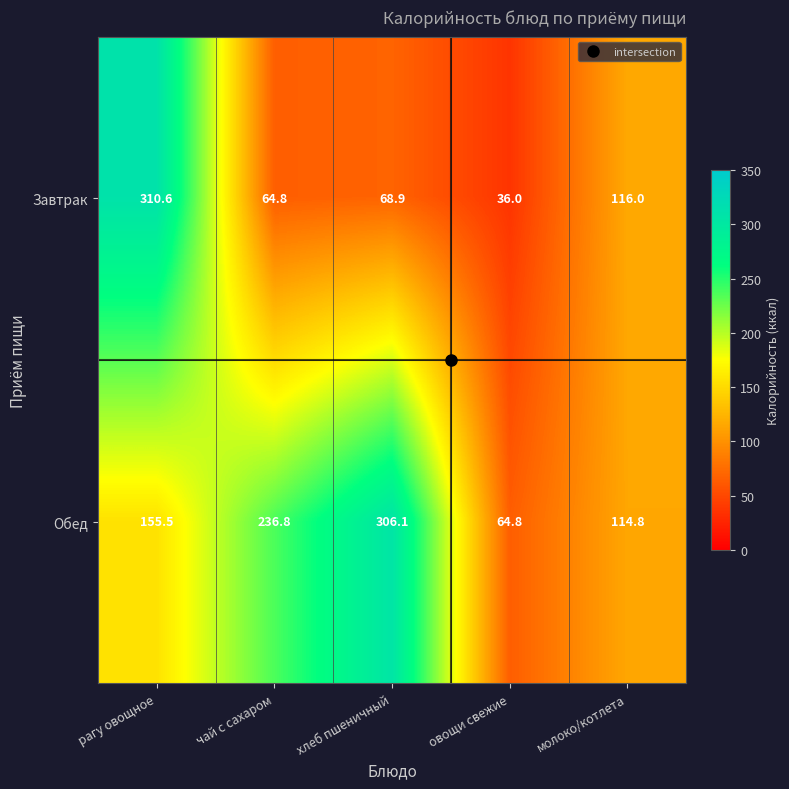

Rank the series at овощи свежие from highest to lowest value.

Обед, Завтрак